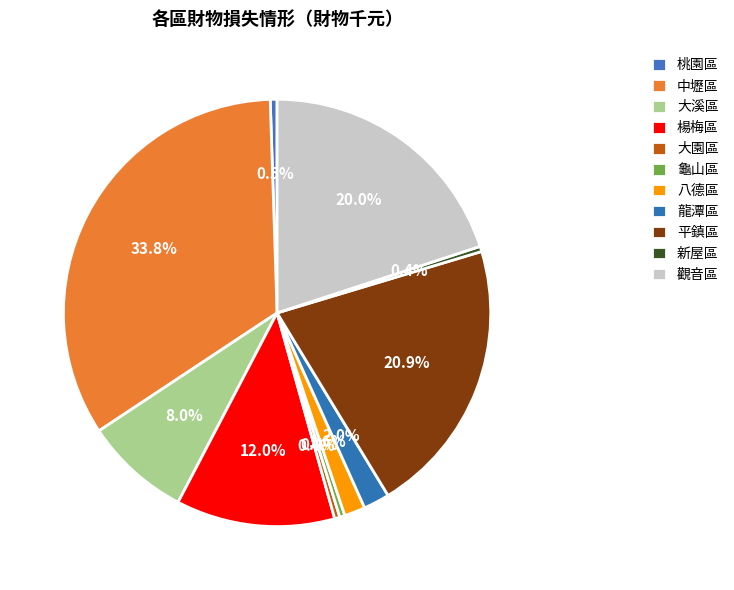

What is the change in value from 中壢區 to 平鎮區?

-325